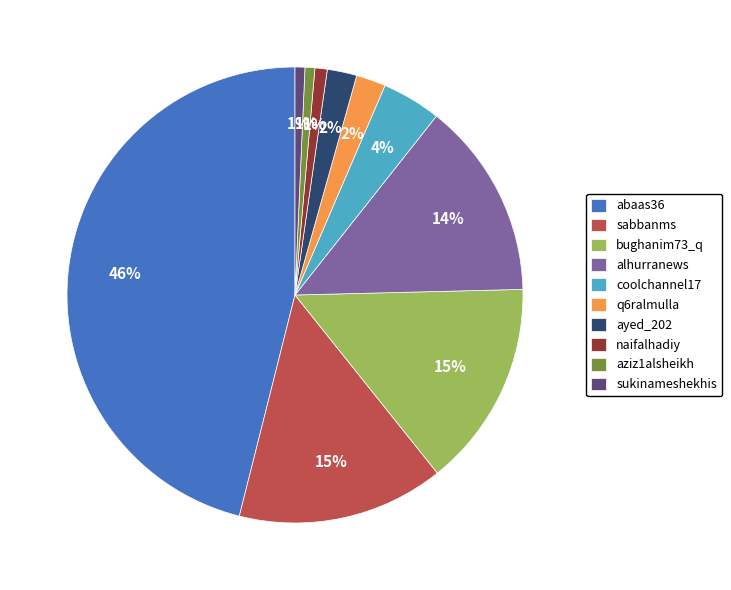

Is the sum of coolchannel17 and sabbanms greater than half?

No